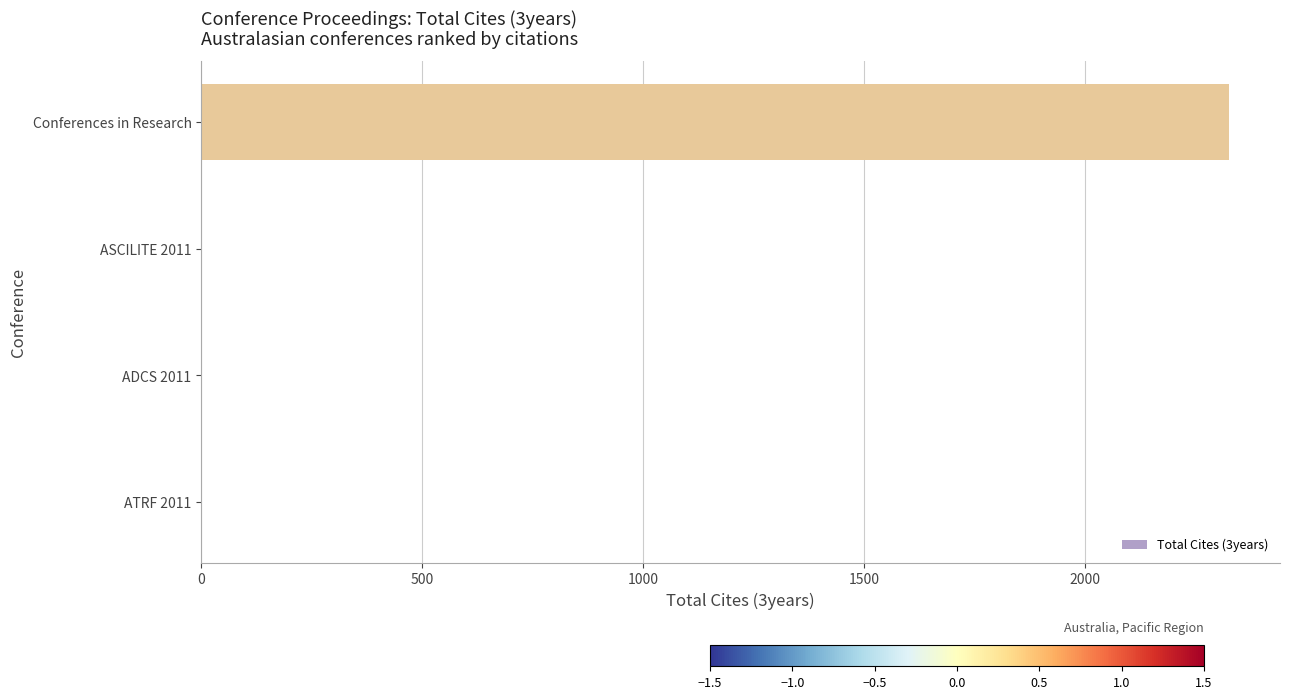

What is the change in value from ADCS 2011 to Conferences in Research?

+2324